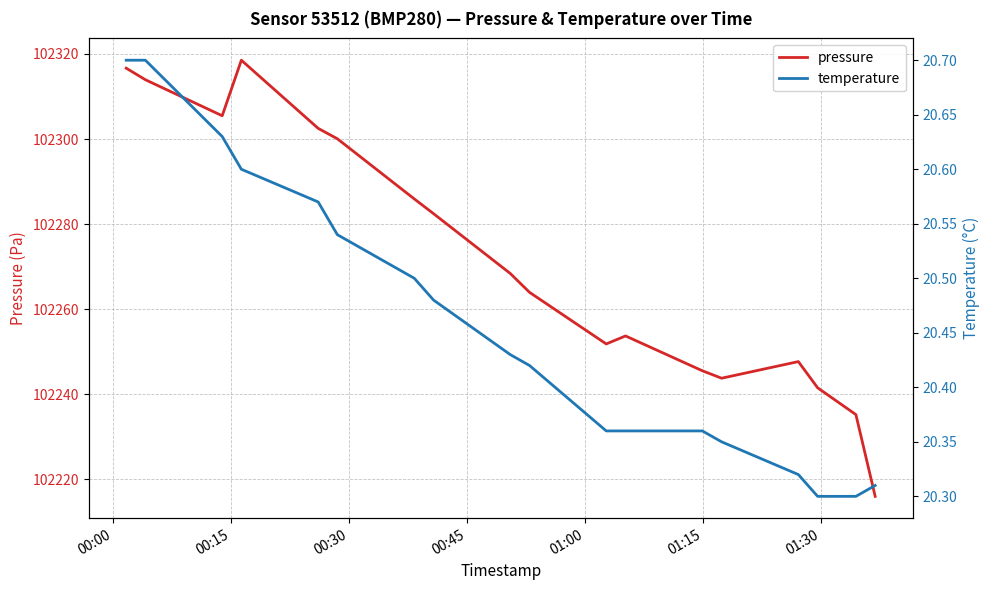

What is the maximum value for temperature?

20.7